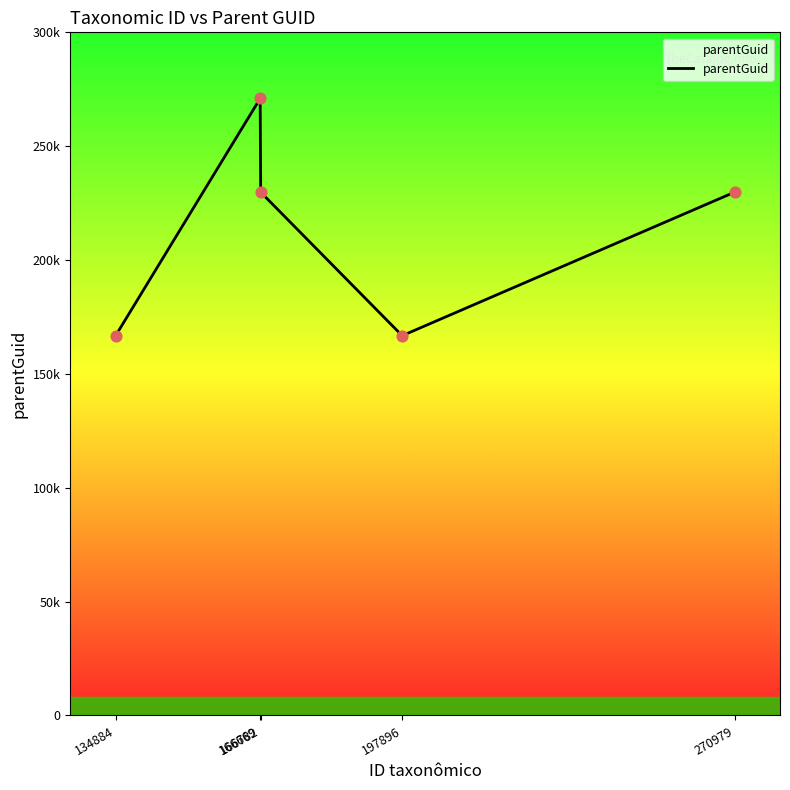

Is this an area chart (filled region under the line)?

Yes